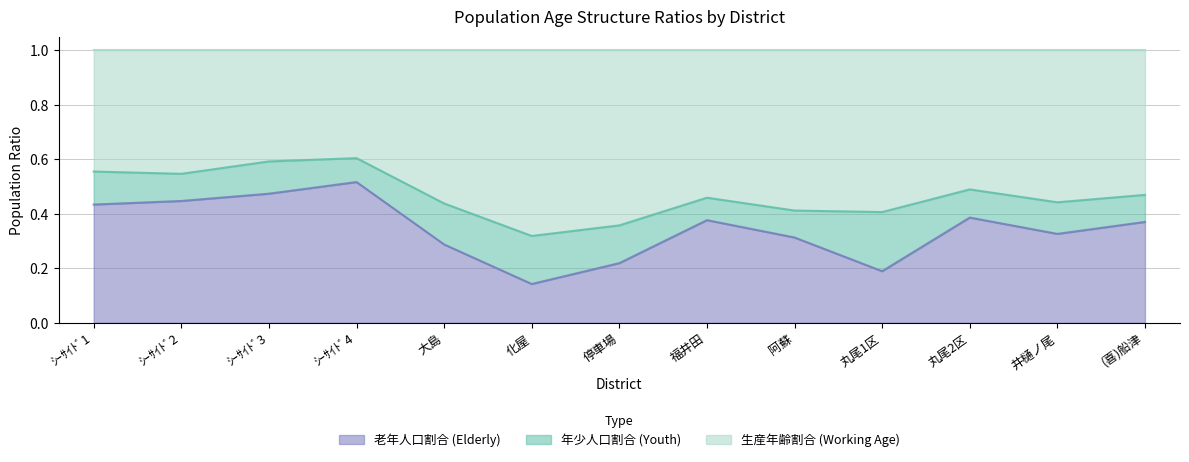

True or false: 老年人口割合 has a value of 0.1 at 井樋ノ尾.

False